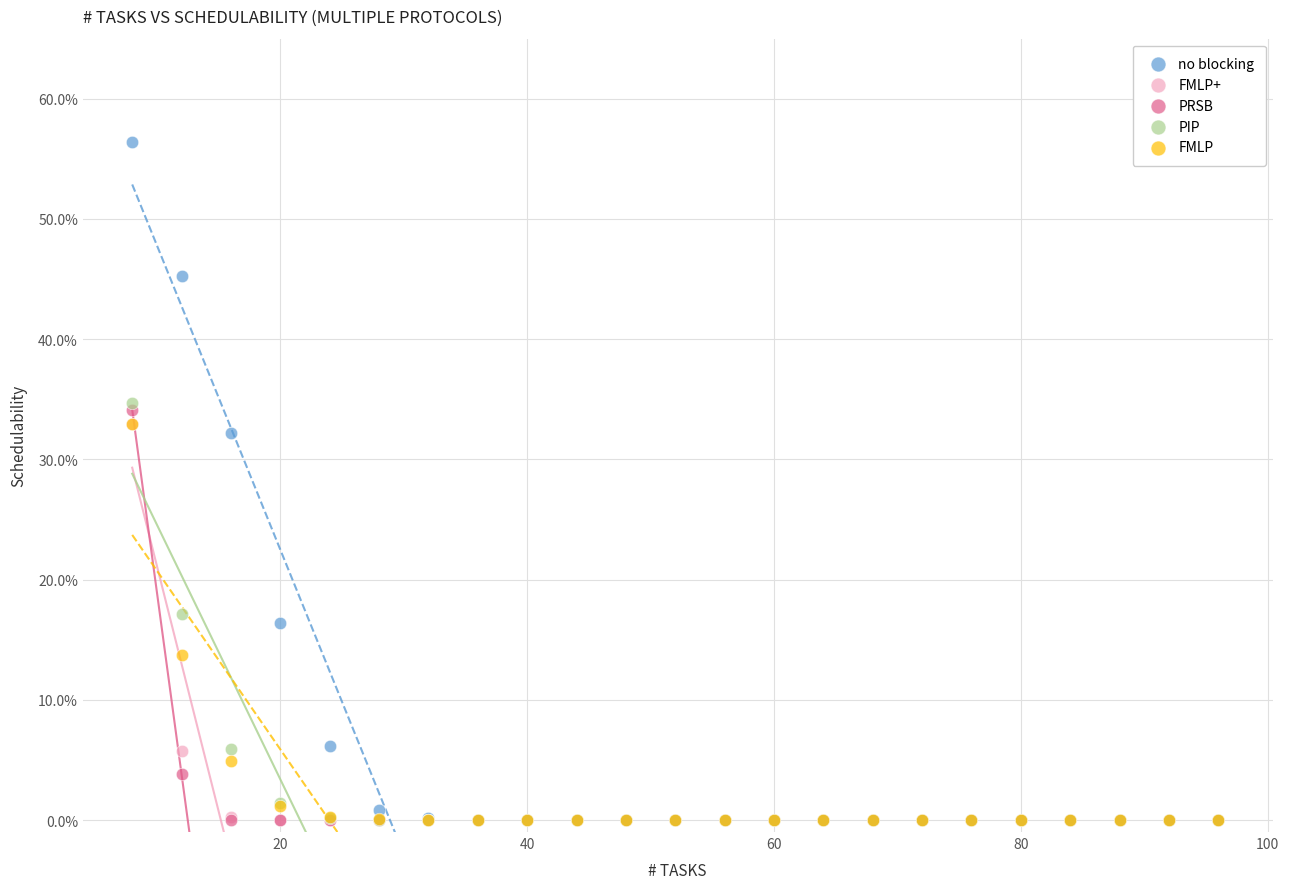

Which series has the widest spread of Y values?

no blocking